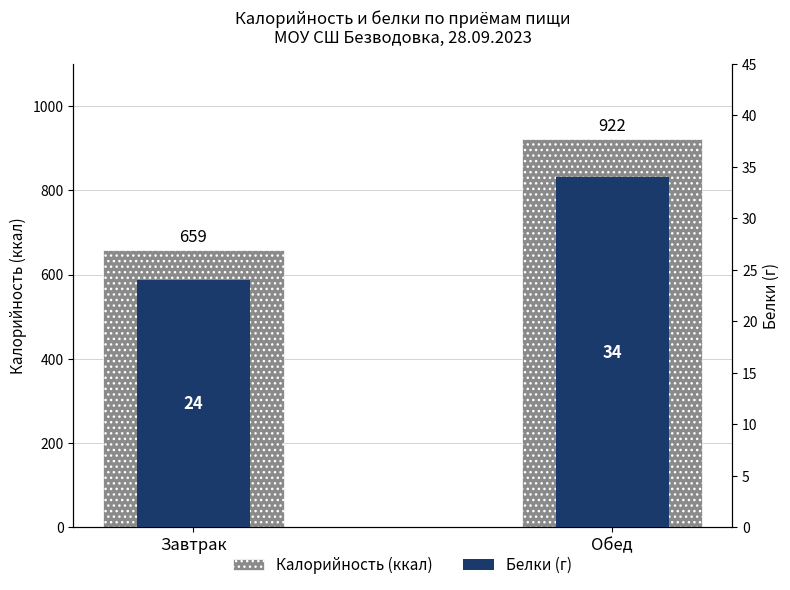

Rank the series by their maximum value, from highest to lowest.

Калорийность (ккал), Белки (г)